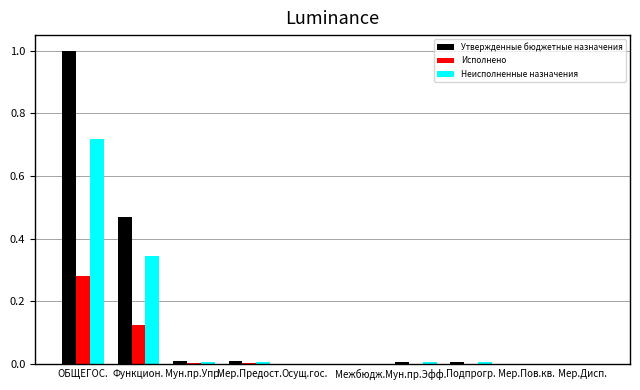

The value of Утвержденные бюджетные назначения at Мун.пр.Упр. is 0.0. True or false?

True